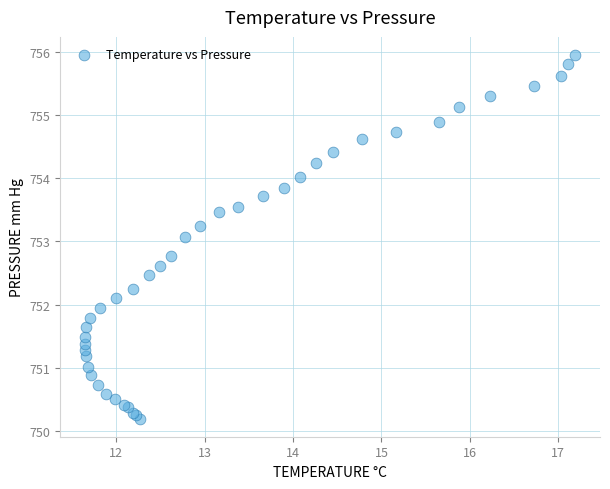

What Y value in the scatter plot is closest to 753?

753.1